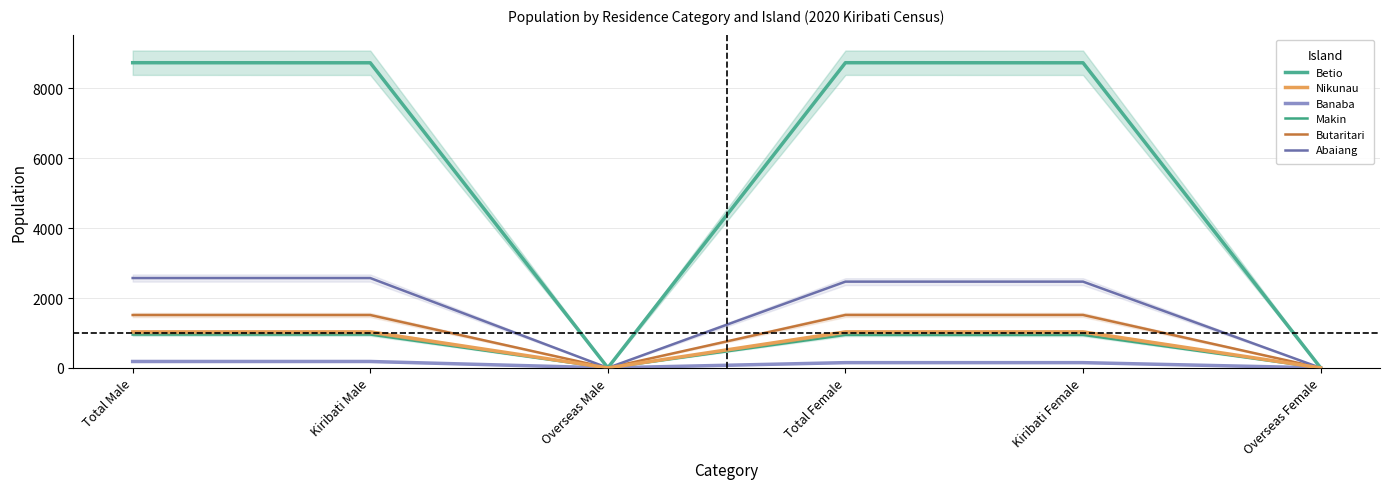

How many categories are shown in the chart?

6